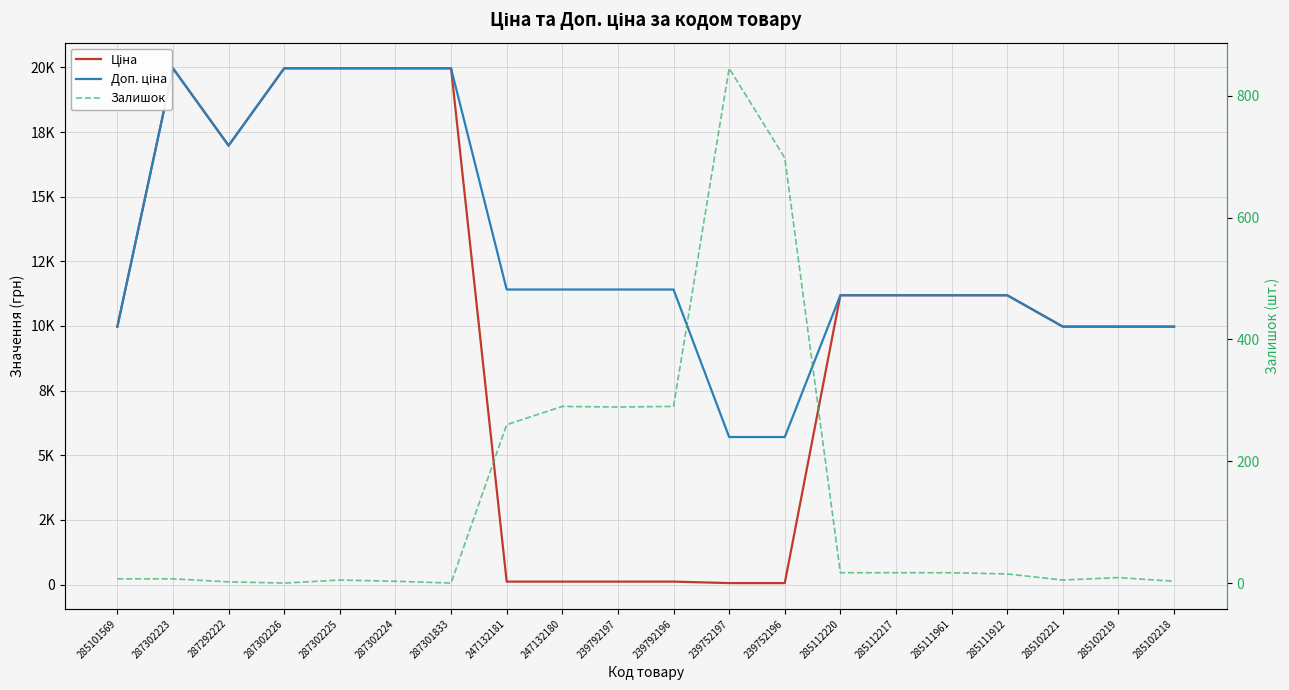

List the series in order of their overall mean, lowest first.

Залишок, Ціна, Доп. ціна